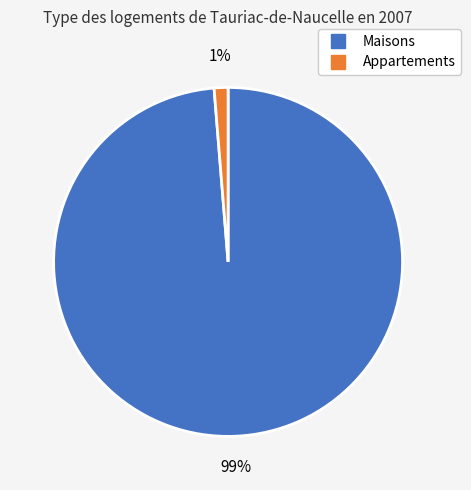

Does any single category account for the majority?

Yes